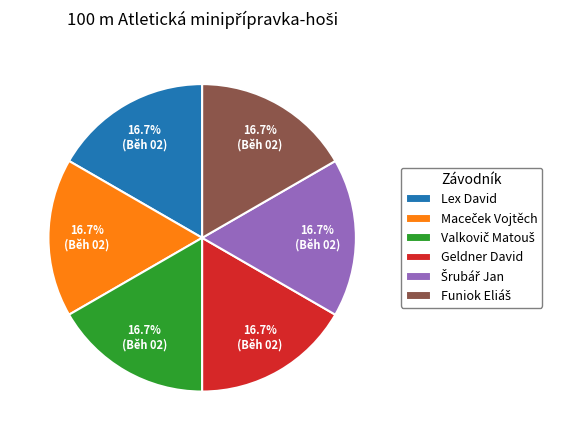

What portion of the pie excludes Geldner David?

83.3%